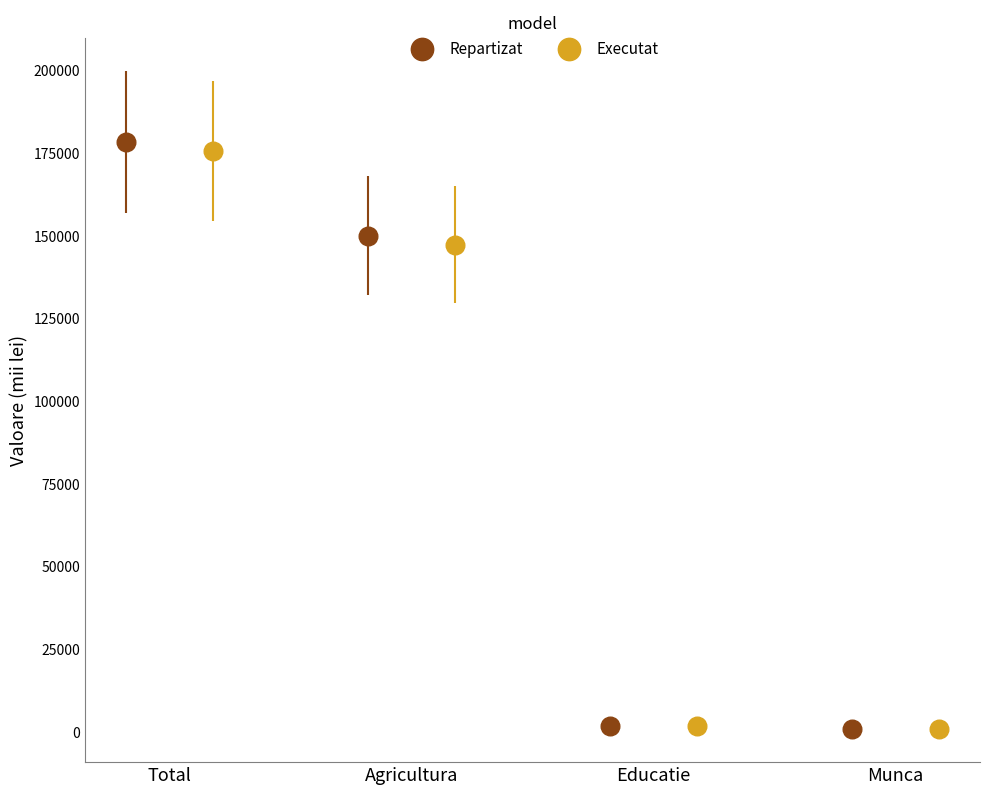

Which series has the largest Y range (max minus min)?

Repartizat